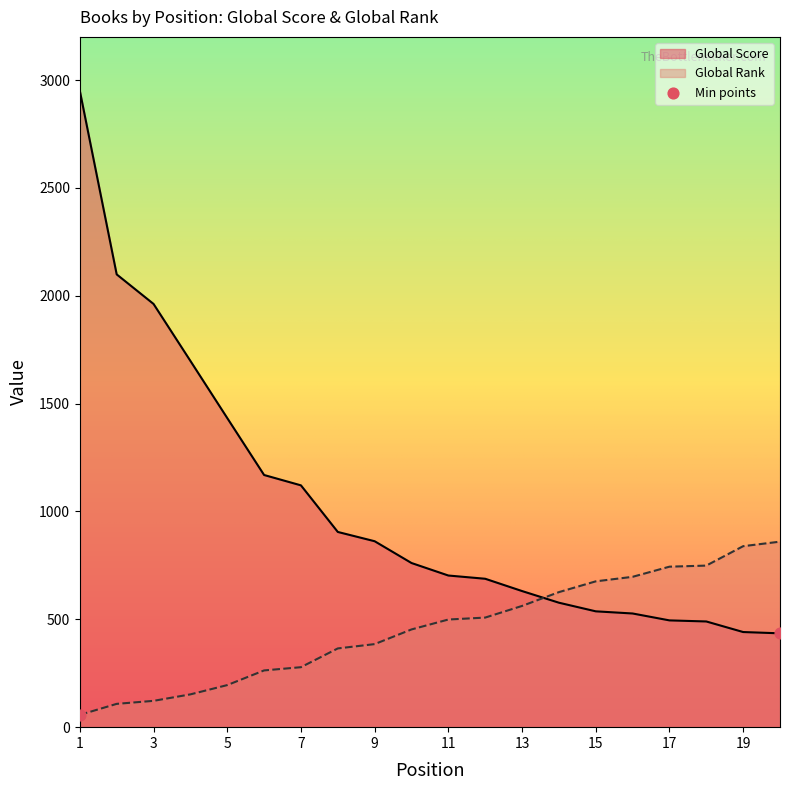

Which series has the largest total across all categories?

Global Score